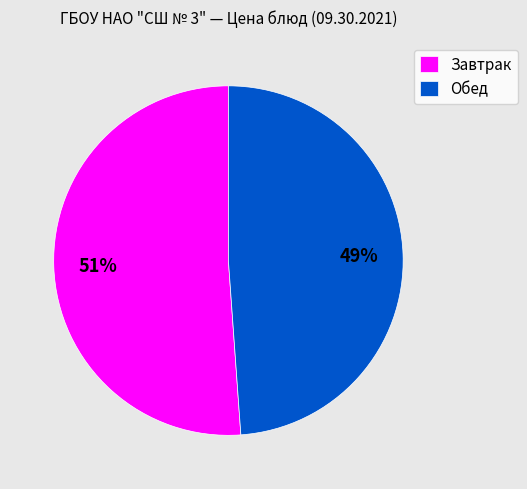

To the nearest percent, what percentage of the pie is Завтрак?

51%